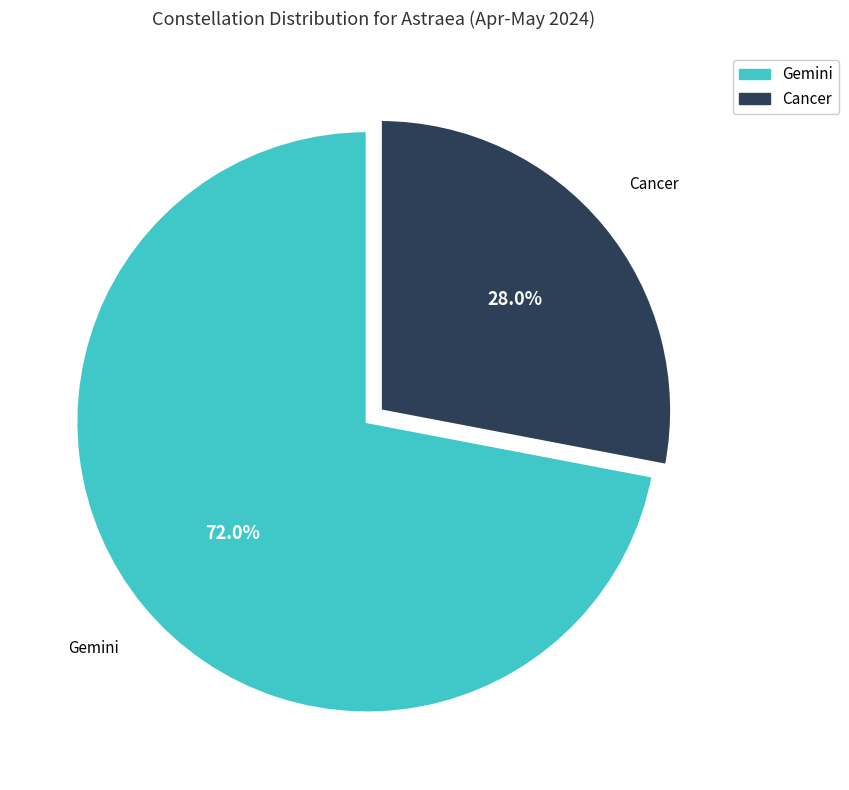

Does any single category account for the majority?

Yes